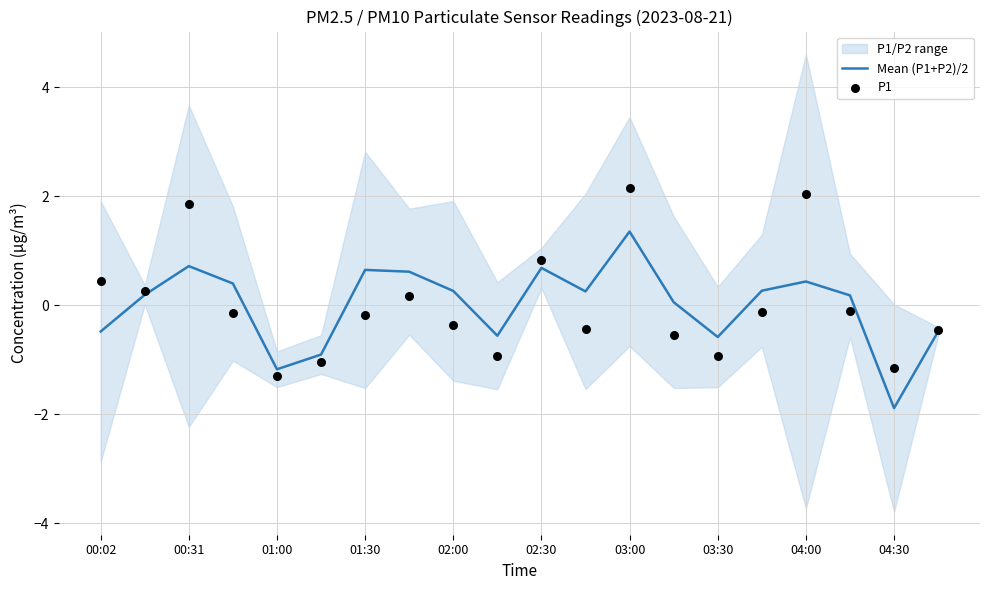

What is the highest value of the Mean (P1+P2)/2 series?

1.4